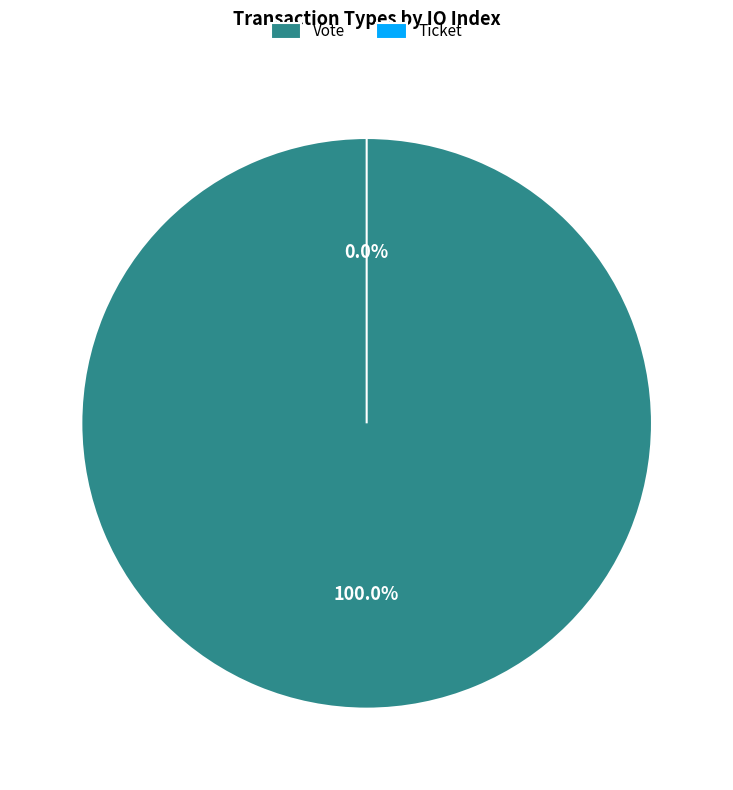

Which slice is the smallest?

Ticket